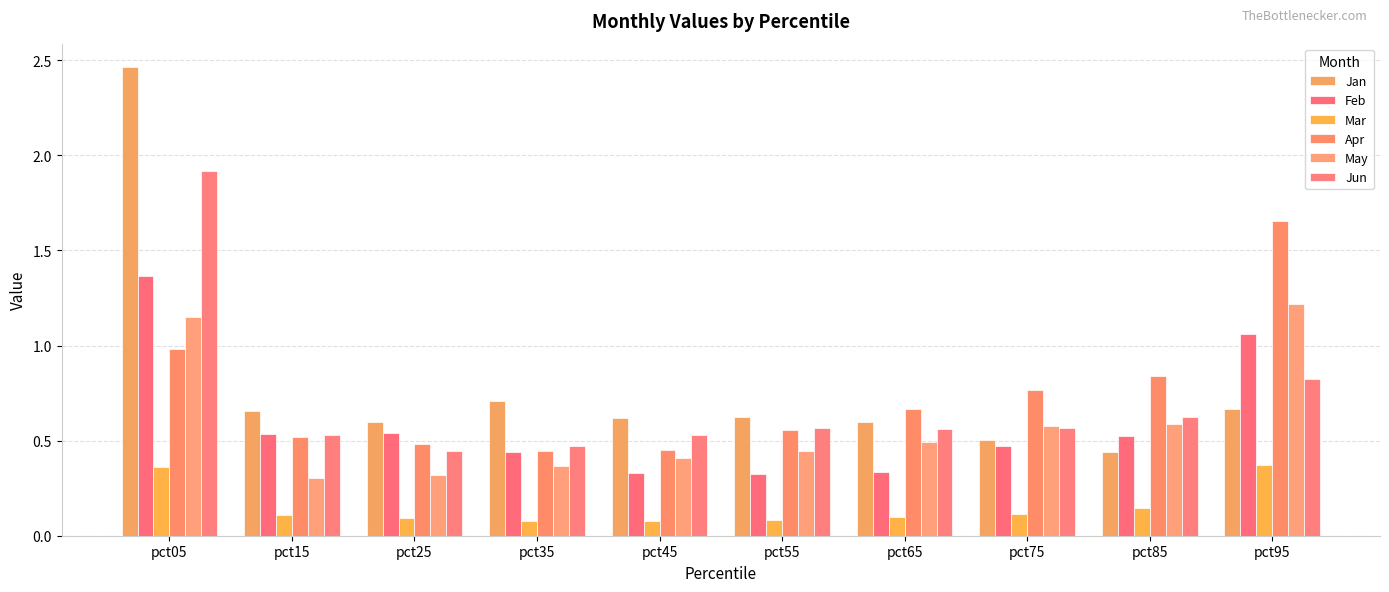

Between pct65 and pct75, which is larger?

pct65